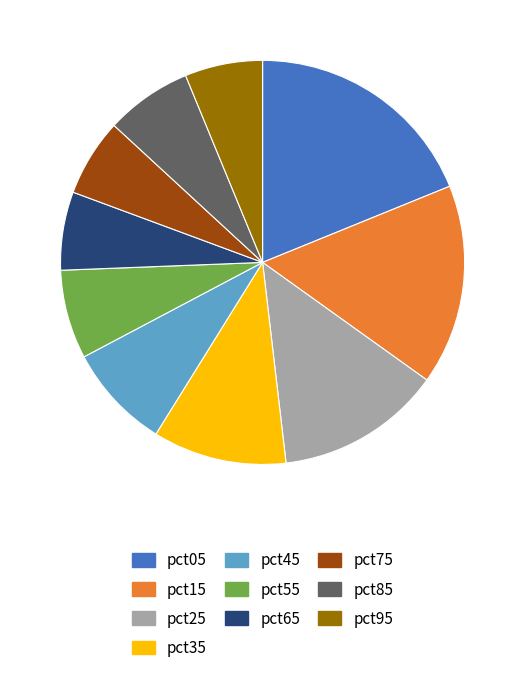

Which has a higher value, pct05 or pct55?

pct05